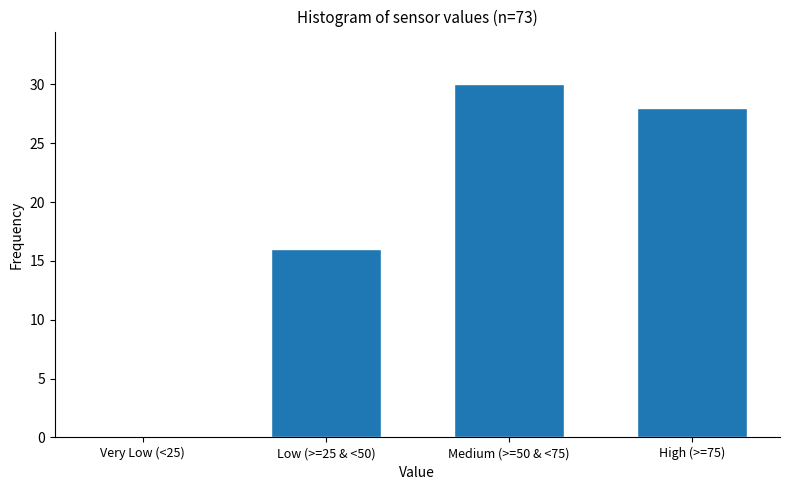

Reading right to left, list all the values displayed in this chart.

High (>=75)=28	Medium (>=50 & <75)=30	Low (>=25 & <50)=16	Very Low (<25)=0